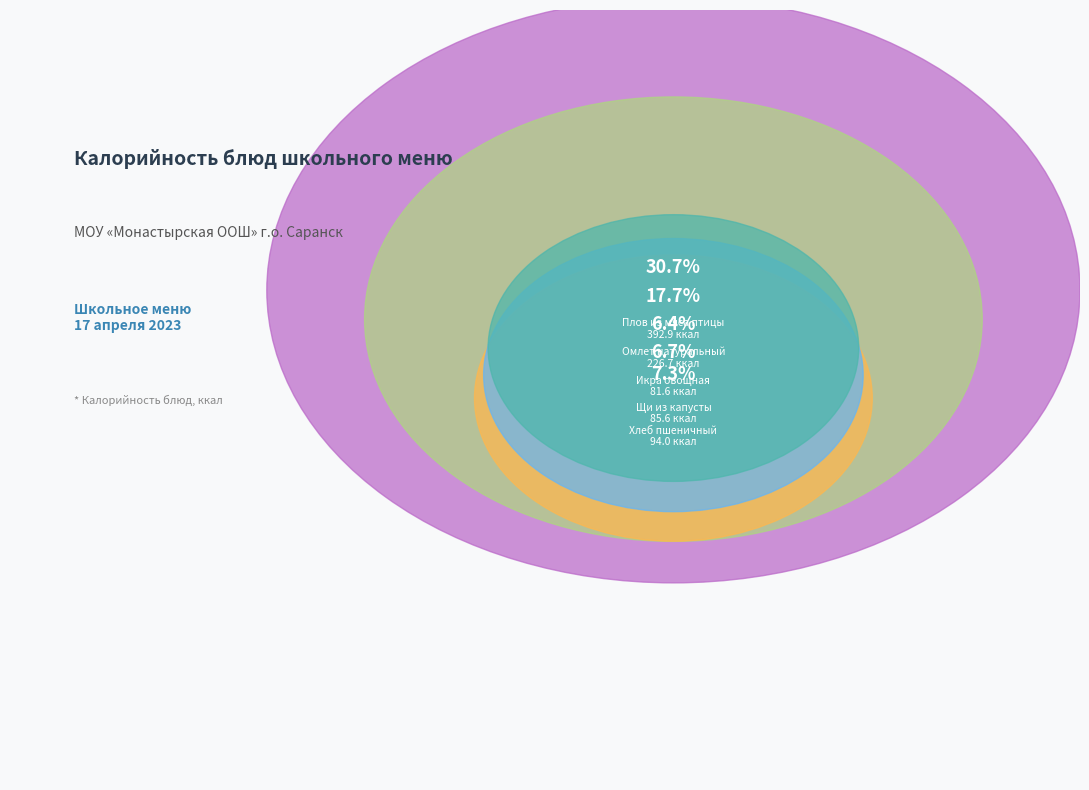

What percentage do Икра овощная and Омлет натуральный together represent?

24.1%